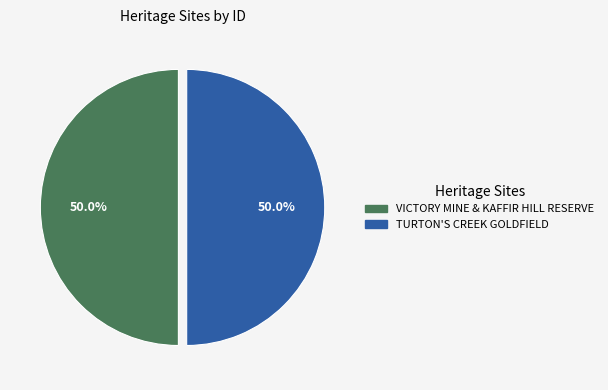

Is it true that TURTON'S CREEK GOLDFIELD is 50% of the pie?

True